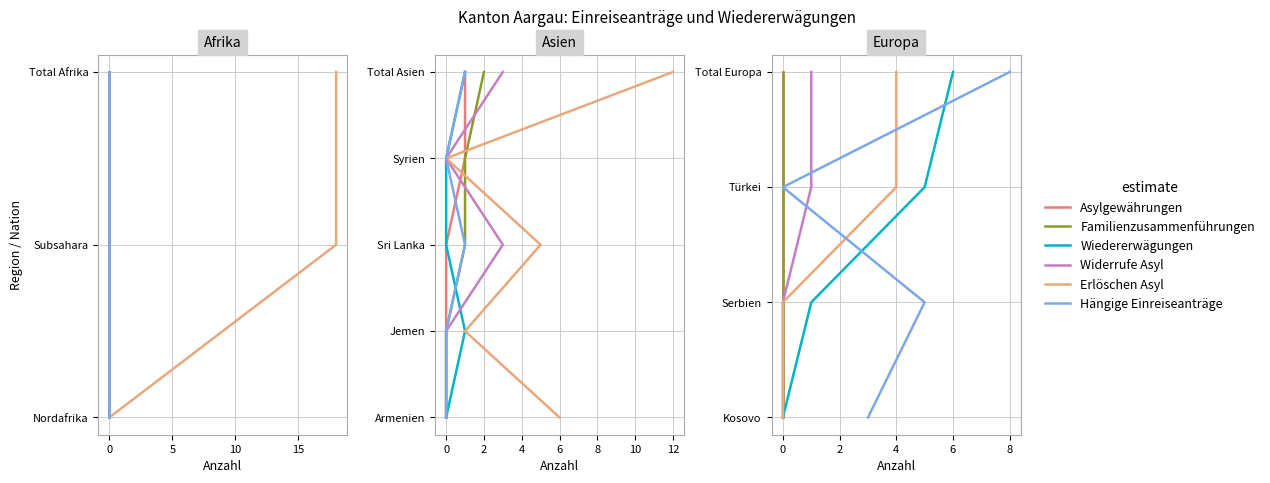

Between −5 and 5, which is larger?

5